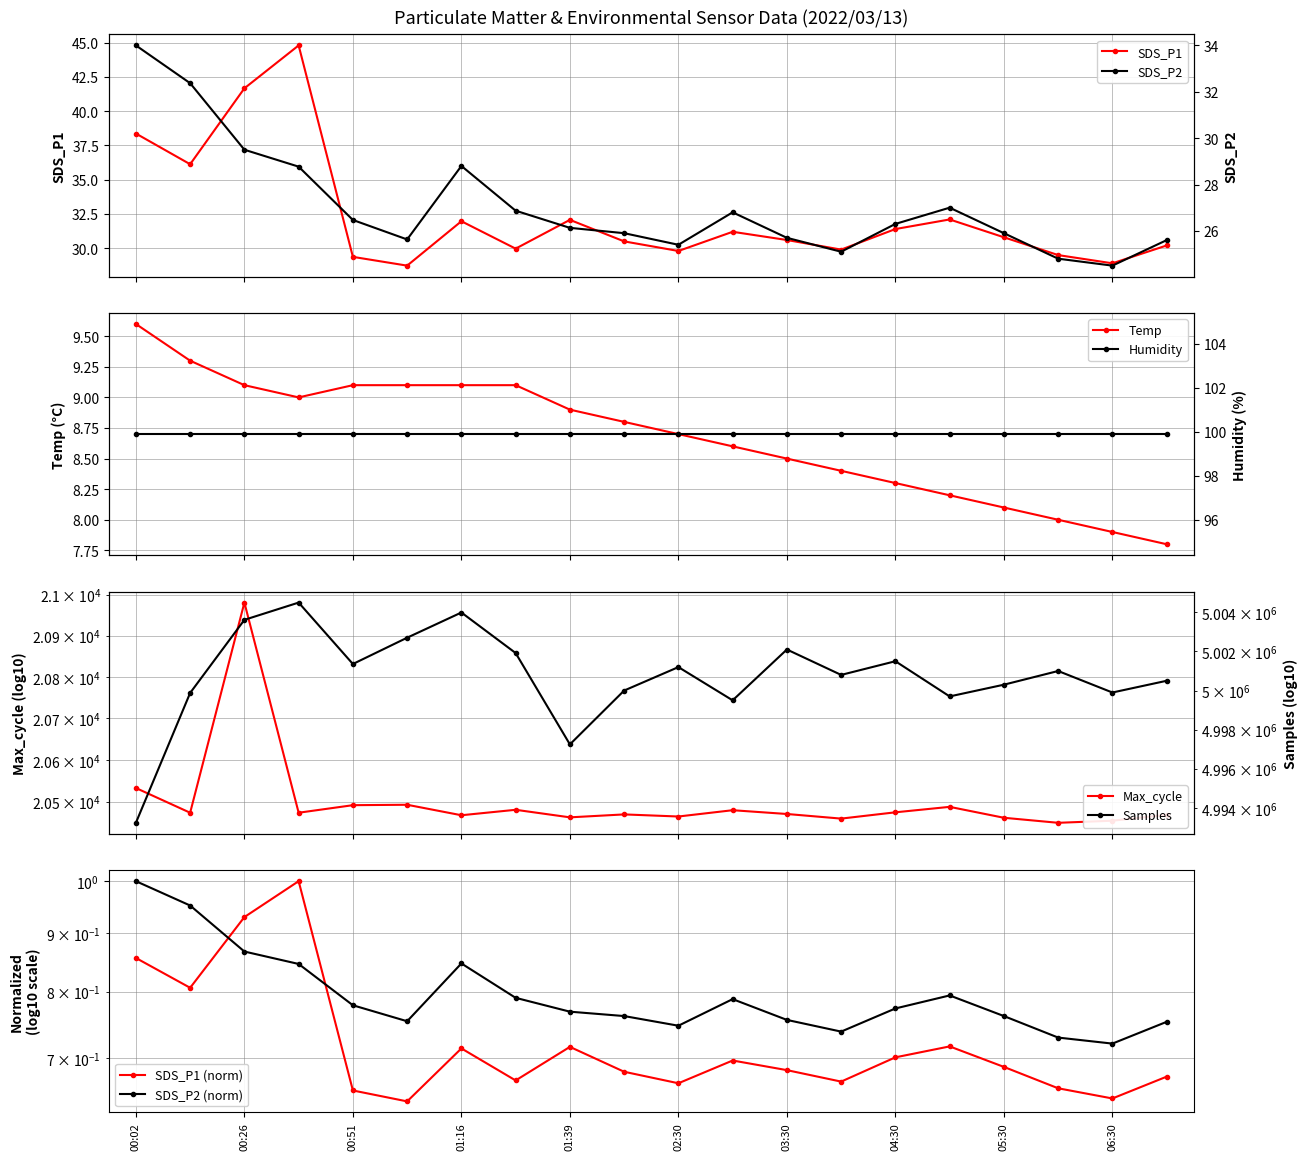

What is the smallest value displayed?

7.8